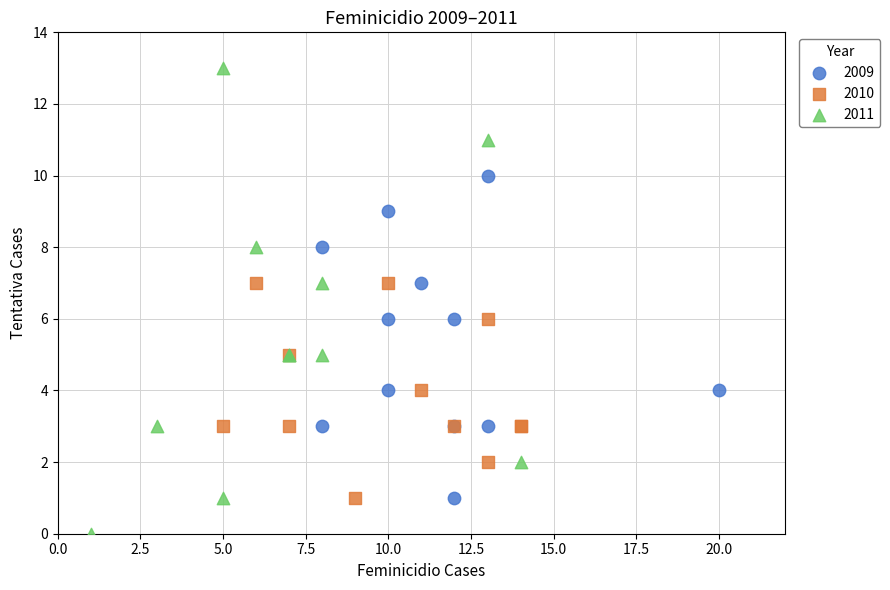

Which series reaches the minimum Y coordinate?

2011